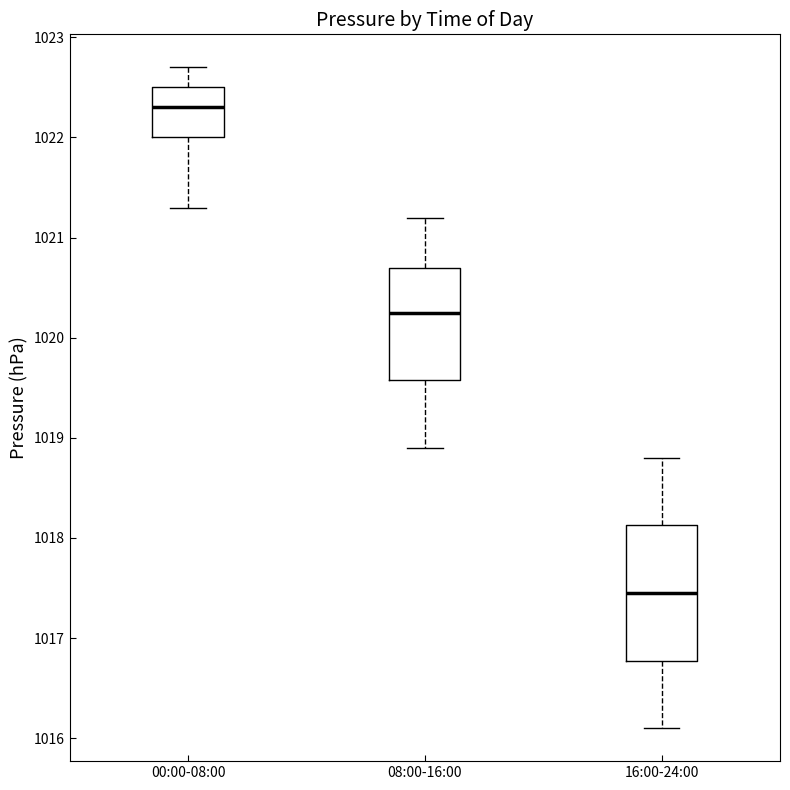

Reading left to right, transcribe this box plot: for each box, give where its median line is, the range the box spans, and where its two whiskers end, as read against the y-axis. The values are not printed on the chart, so give them approximately, as read against the axis.

00:00-08:00: median 1022.3, box 1022.0 to 1022.5, whiskers 1021.3 to 1022.7
08:00-16:00: median 1020.3, box 1019.6 to 1020.7, whiskers 1018.9 to 1021.2
16:00-24:00: median 1017.5, box 1016.8 to 1018.1, whiskers 1016.1 to 1018.8